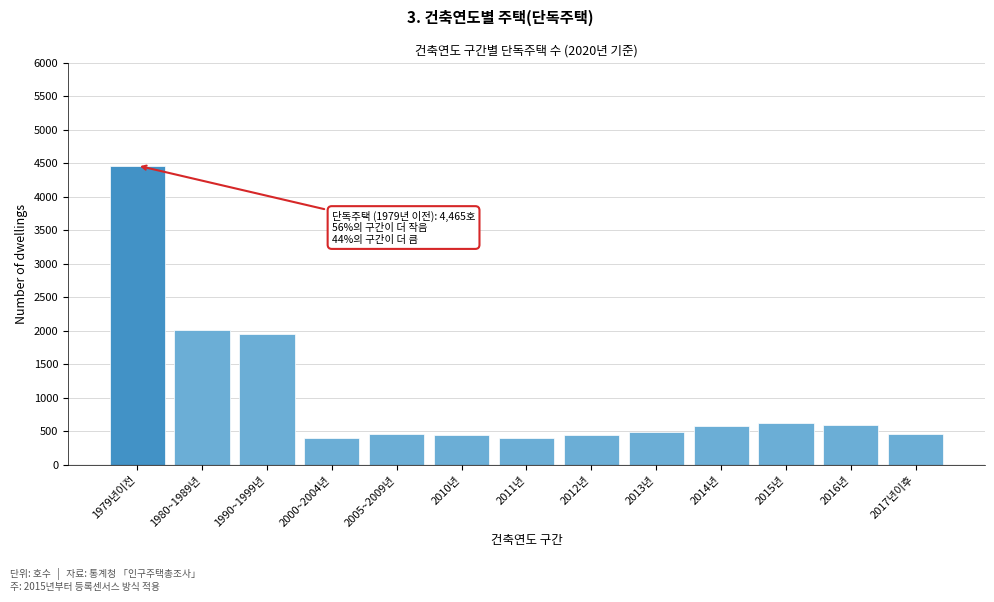

Between 2011년 and 1979년이전, which is larger?

1979년이전